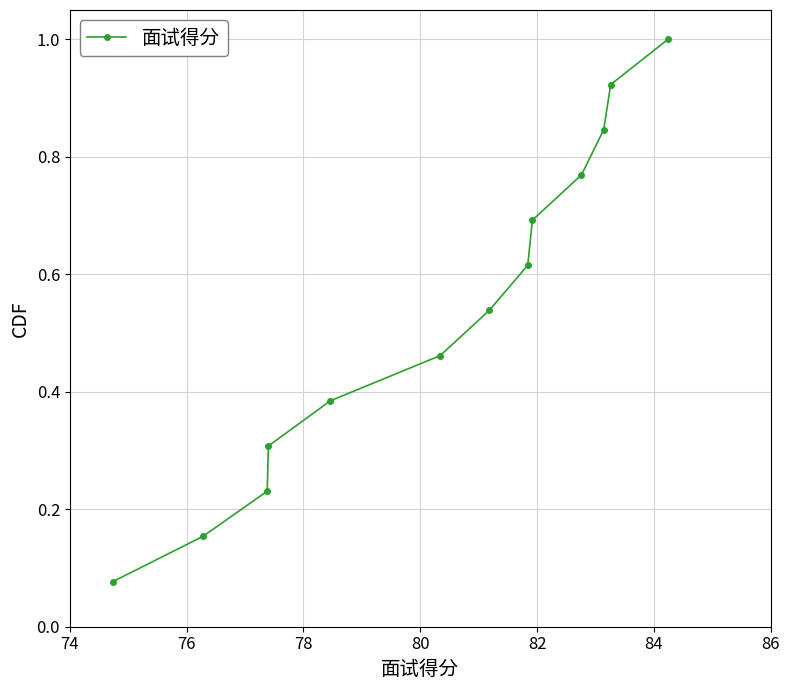

True or false: there are more than 0 points higher than both neighbors.

False